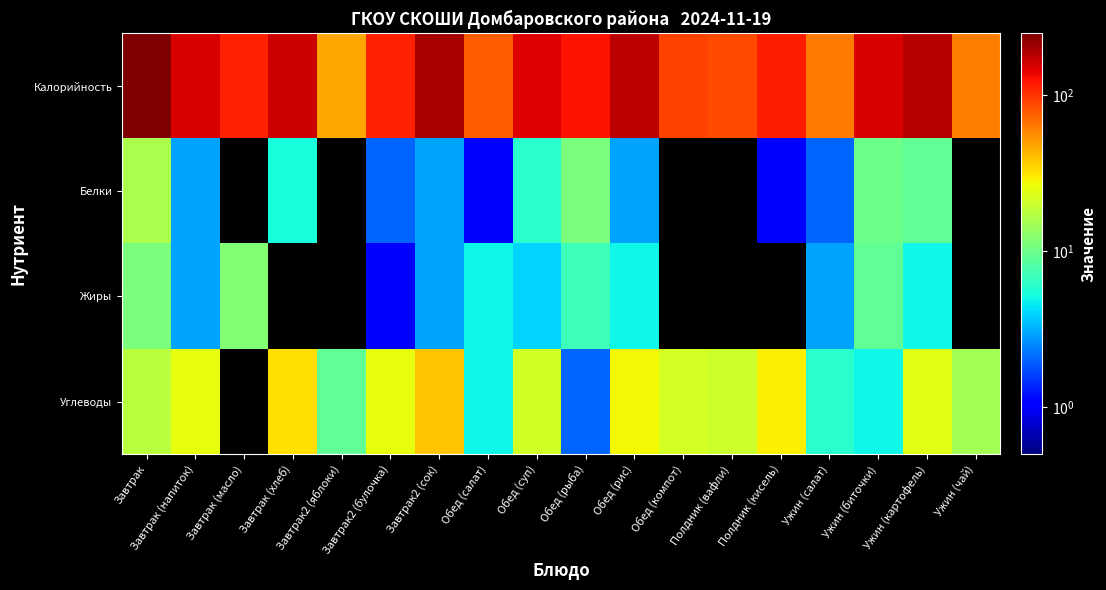

How many distinct data groups are displayed?

4